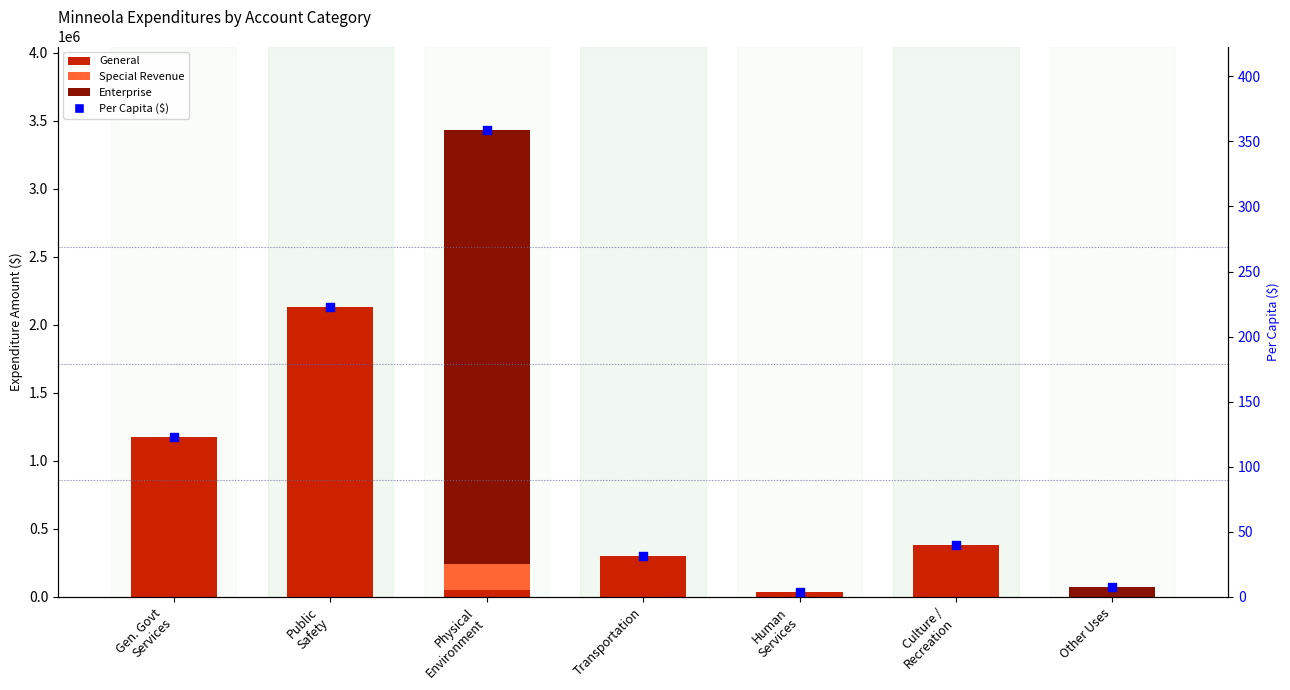

At which category is the sum across all series the highest?

Physical
Environment